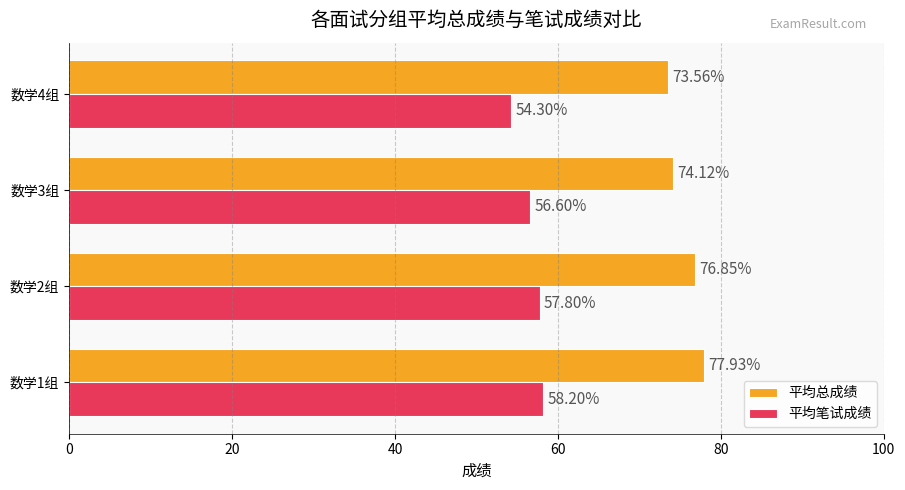

List the series in order of their overall mean, lowest first.

平均笔试成绩, 平均总成绩